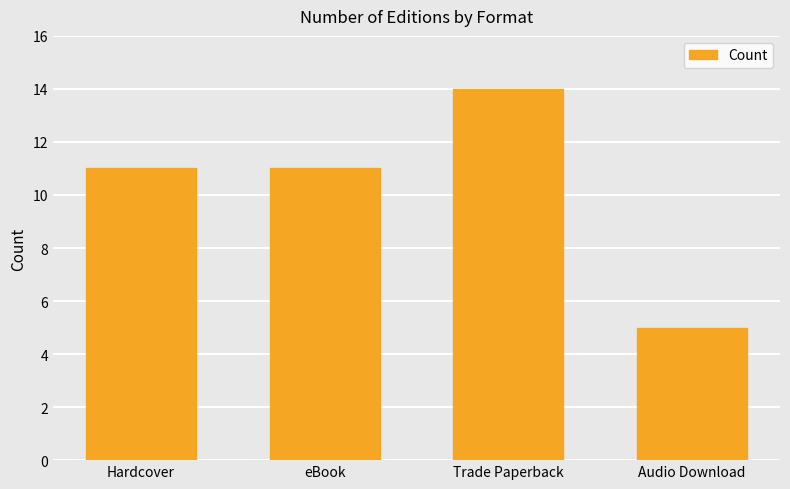

True or false: the data shows 19 at Trade Paperback.

False